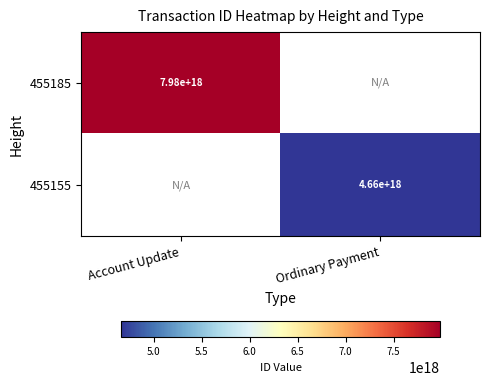

The 455185 series shows 7980000000000000000 at Account Update. True or false?

True